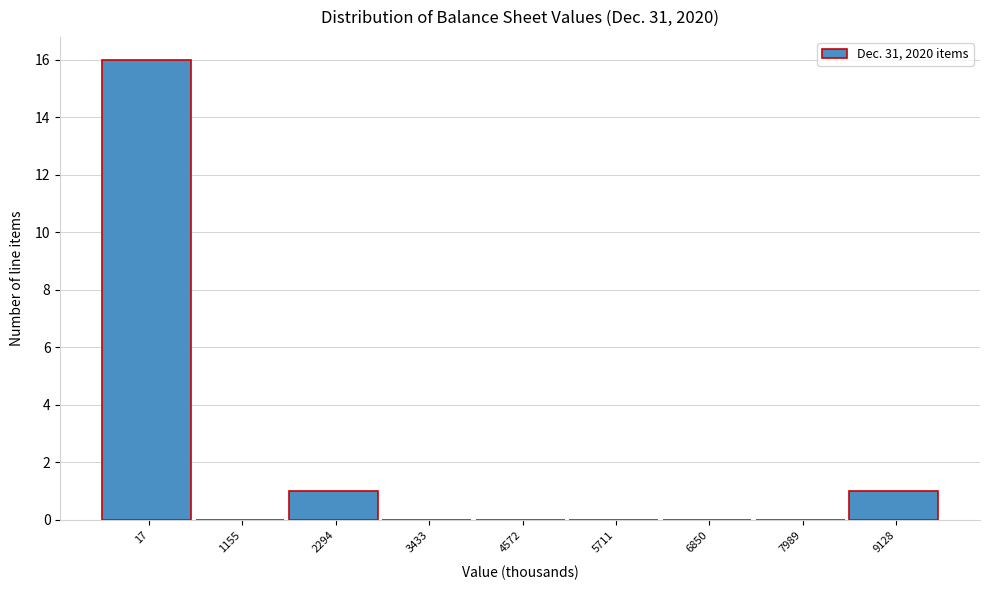

Reading left to right, what are all the values shown in this chart?

17=16	1155=0	2294=1	3433=0	4572=0	5711=0	6850=0	7989=0	9128=1